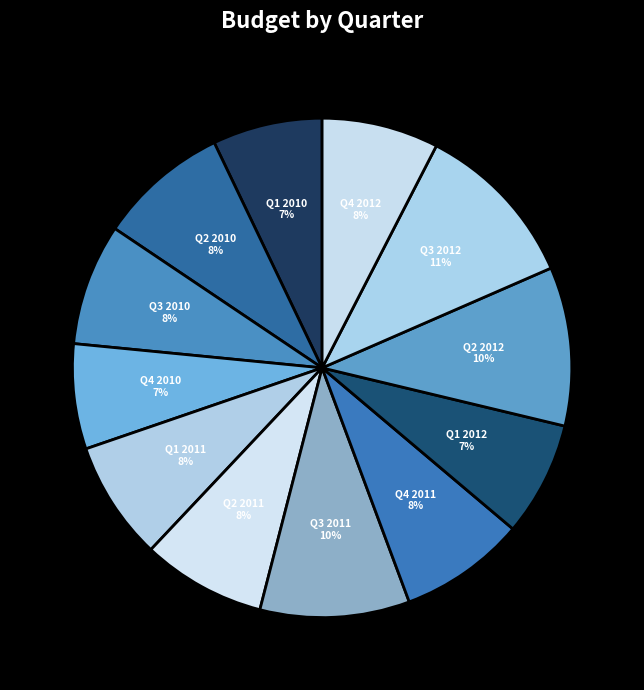

Is it true that Q4 2011 is 21% of the pie?

False